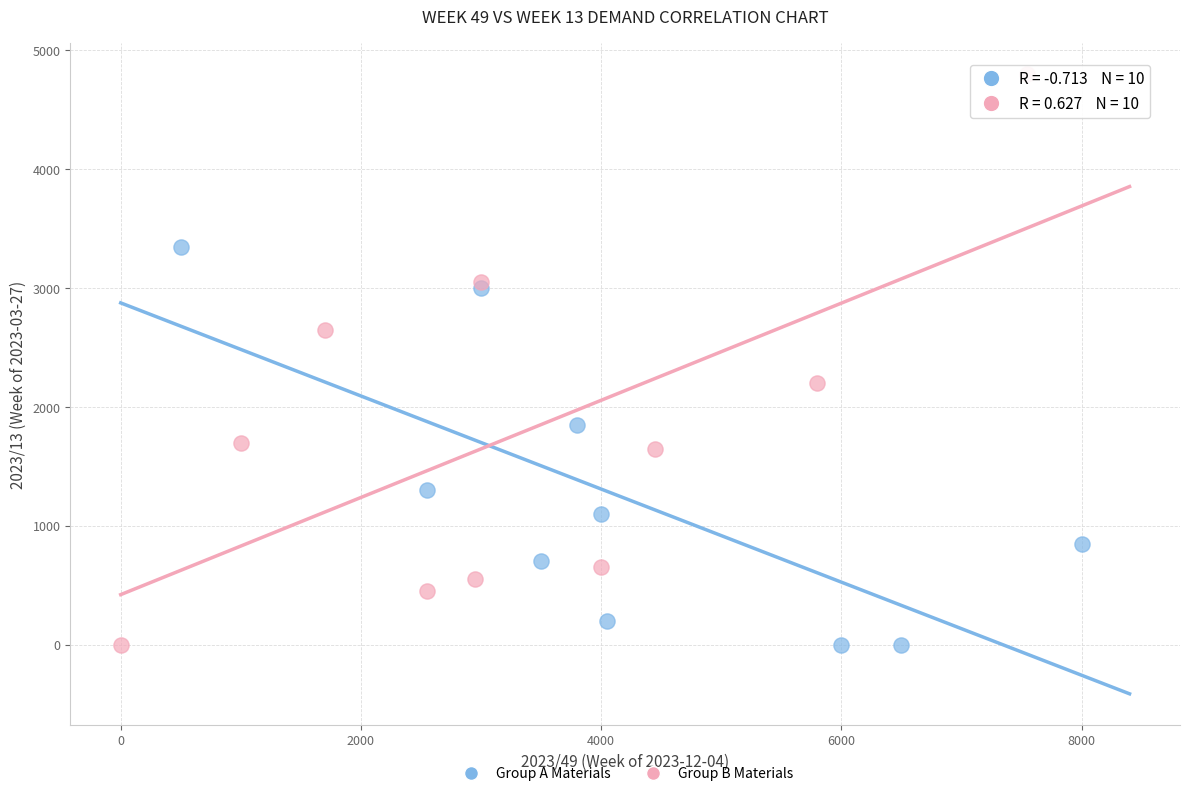

Which series reaches the maximum Y coordinate?

Group B Materials